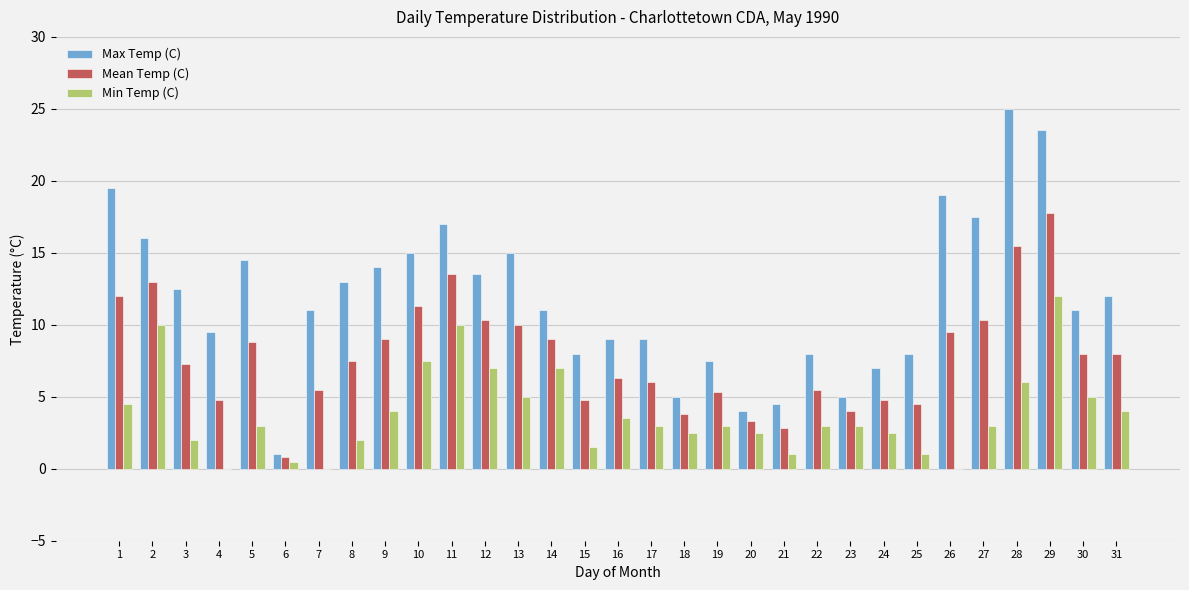

The Max Temp (C) series shows 2.0 at 25. True or false?

False